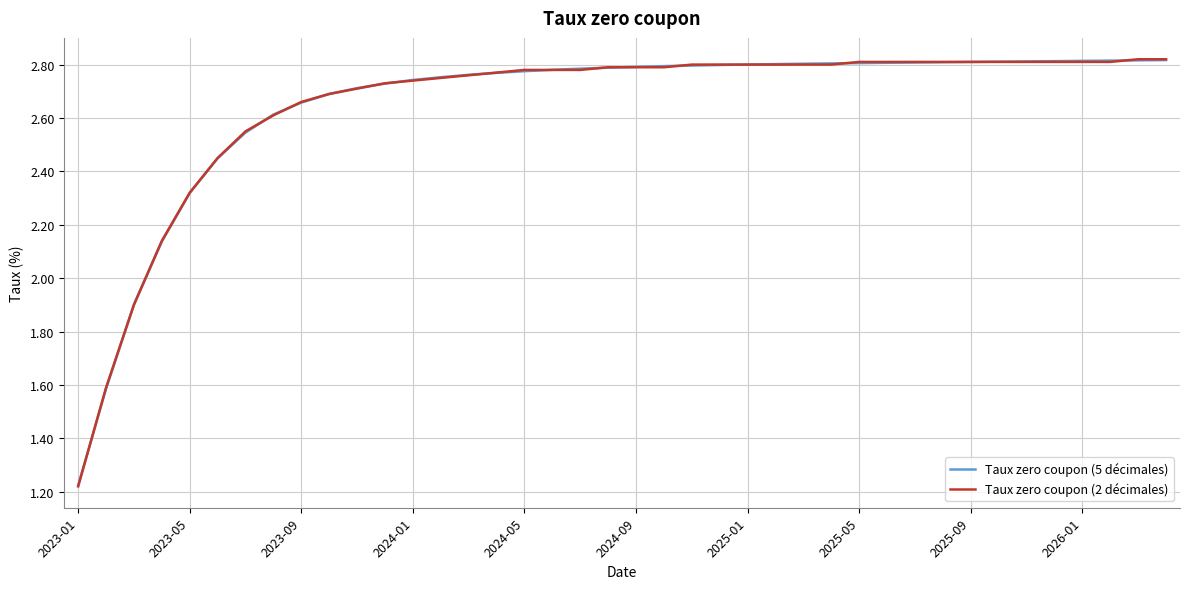

Is this an area chart (filled region under the line)?

No